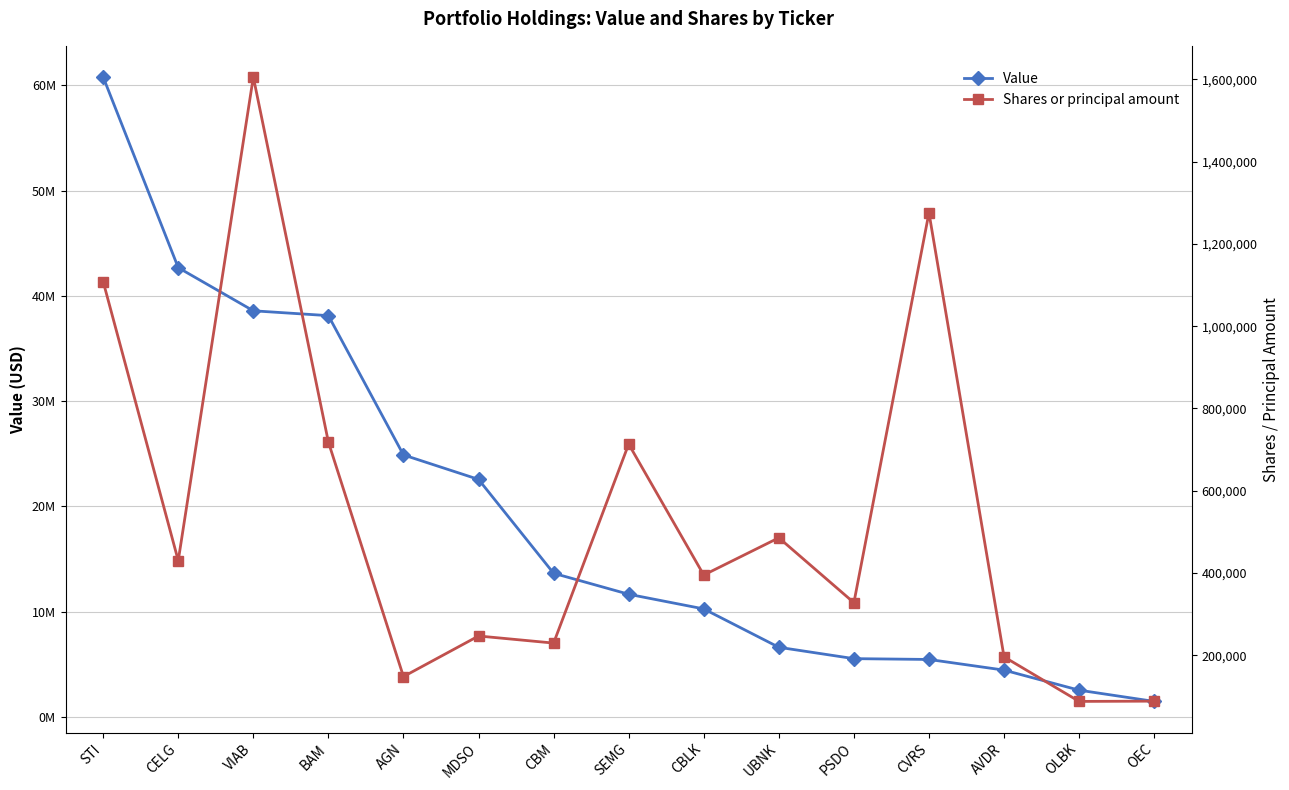

List the labels in order of Shares or principal amount value, smallest first.

OLBK, OEC, AGN, AVDR, CBM, MDSO, PSDO, CBLK, CELG, UBNK, SEMG, BAM, STI, CVRS, VIAB